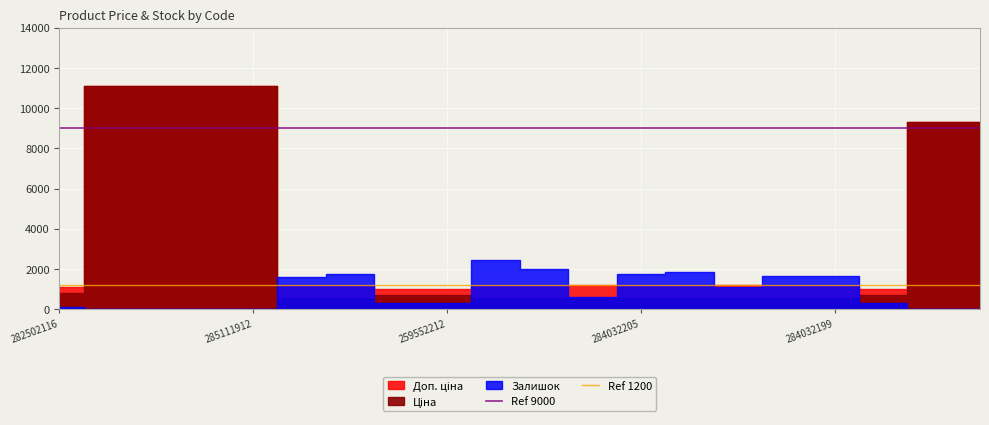

Which label corresponds to the largest value in the chart?

282502116